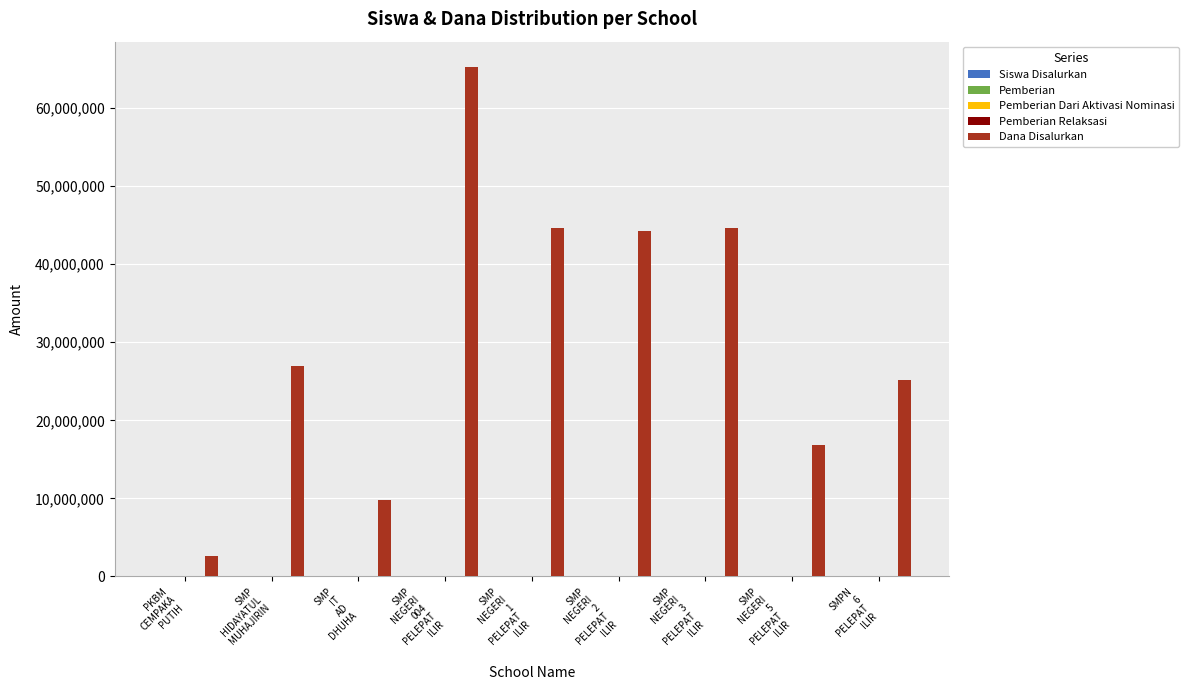

What is the maximum value for Dana Disalurkan?

65250000